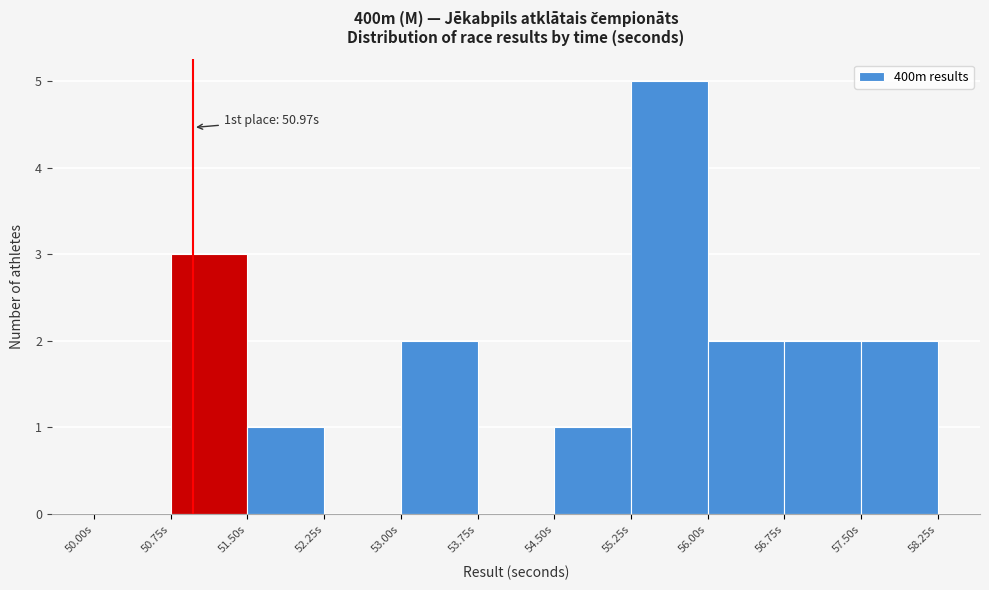

Which range on the x-axis has the tallest bar?

55.25 to 56.00